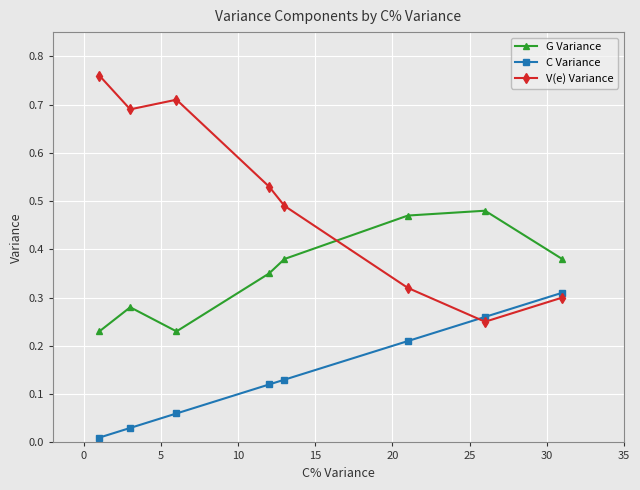

Which series has the largest range (max minus min)?

V(e) Variance